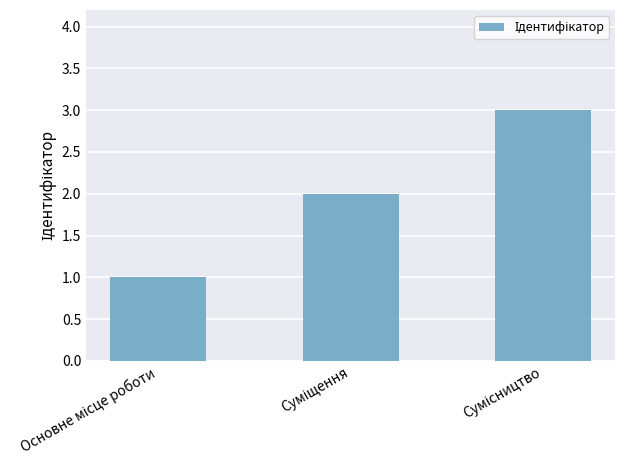

How many data points does each series have?

3